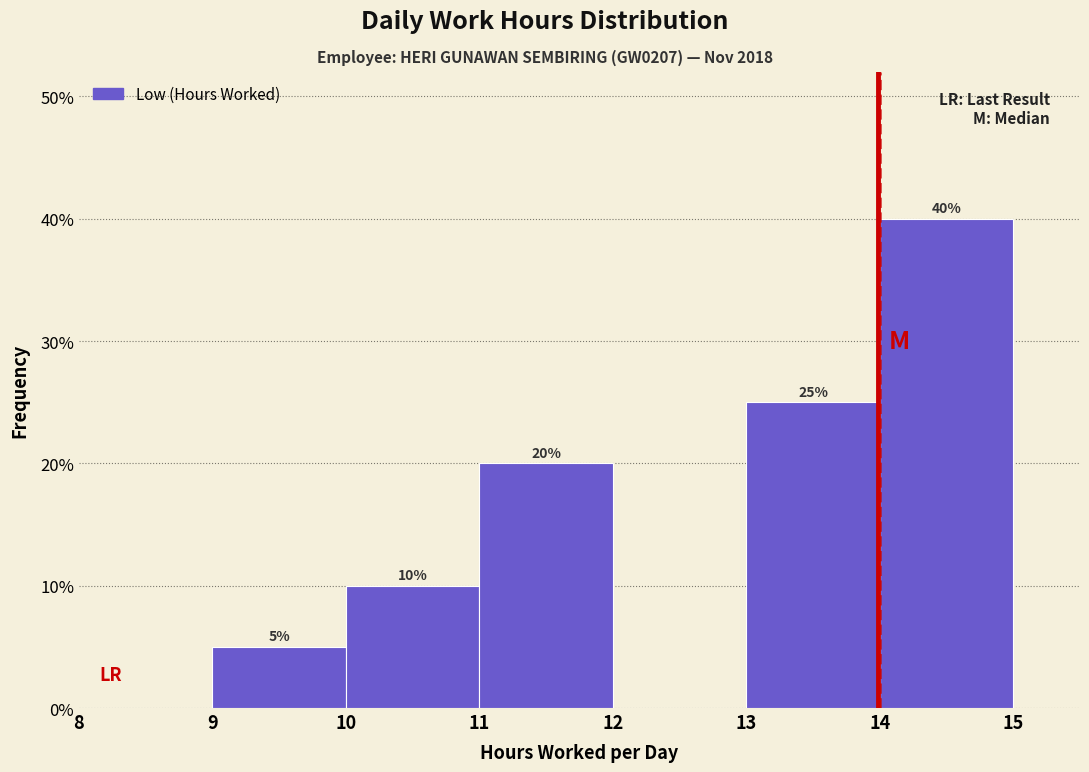

Which range on the x-axis has the tallest bar?

14 to 15